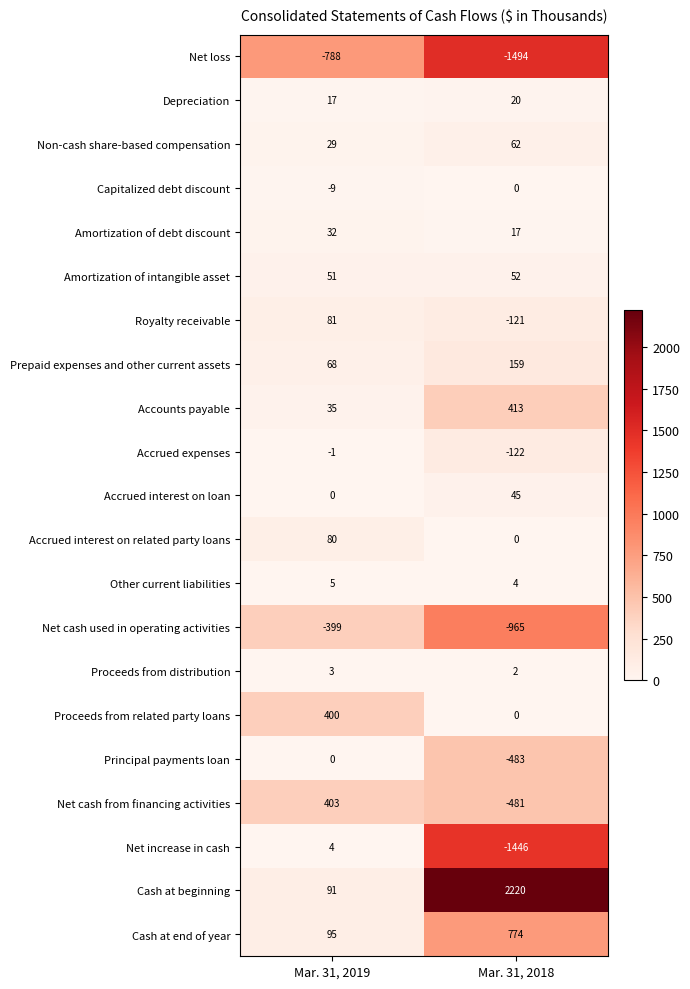

What is the difference between the Non-cash share-based compensation values at Mar. 31, 2019 and Mar. 31, 2018?

33